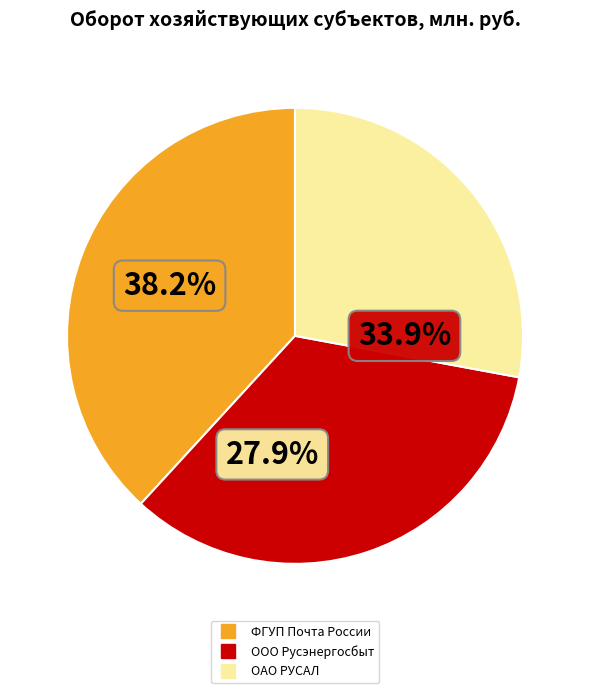

Does ООО Русэнергосбыт represent more than half of the total?

No